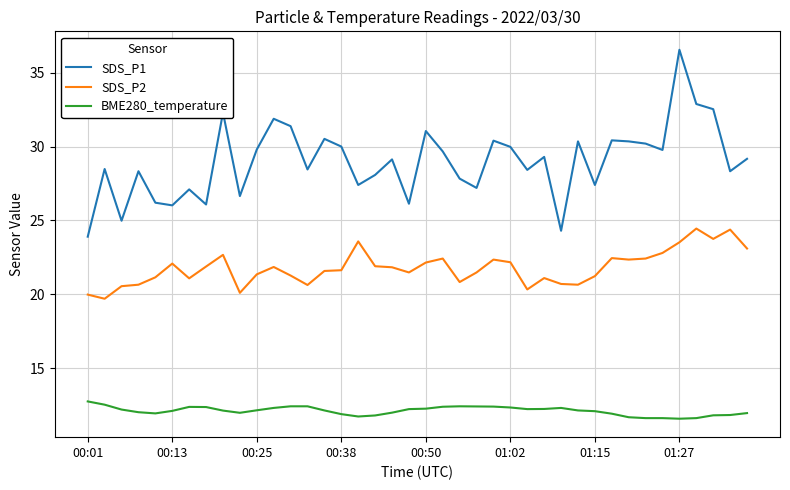

What is the smallest value displayed?

11.6